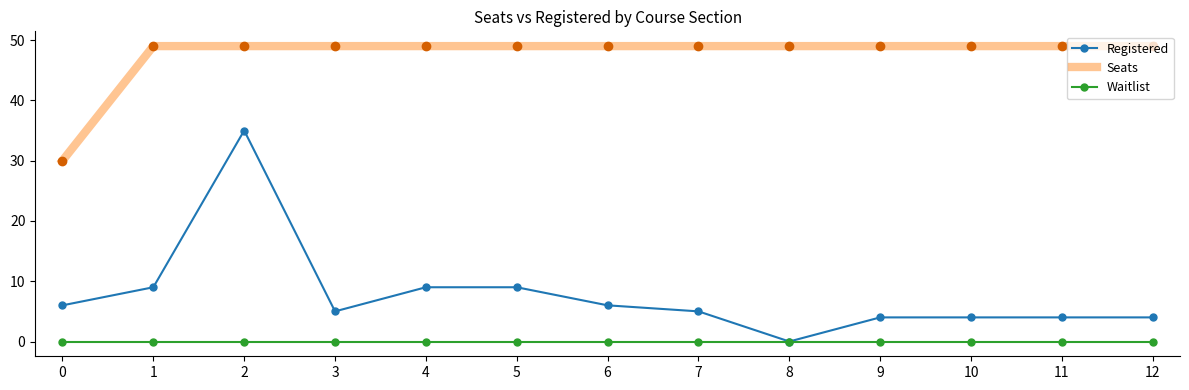

True or false: Registered and Seats intersect in this chart.

False